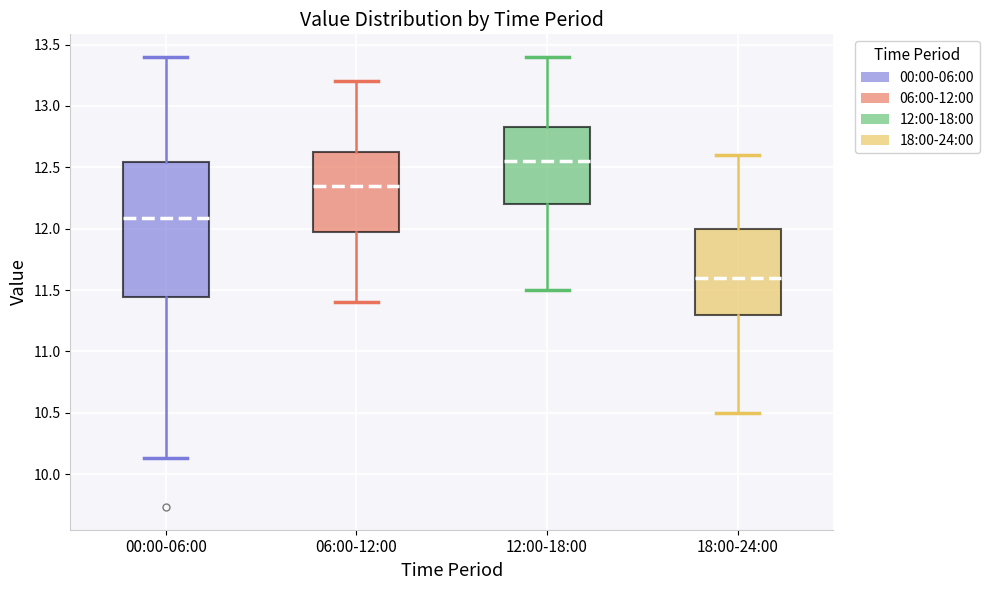

Reading left to right, transcribe this box plot: for each box, give where its median line is, the range the box spans, and where its two whiskers end, as read against the y-axis. The values are not printed on the chart, so give them approximately, as read against the axis.

00:00-06:00: median 12.10, box 11.45 to 12.55, whiskers 10.15 to 13.40
06:00-12:00: median 12.35, box 12.00 to 12.65, whiskers 11.40 to 13.20
12:00-18:00: median 12.55, box 12.20 to 12.85, whiskers 11.50 to 13.40
18:00-24:00: median 11.60, box 11.30 to 12.00, whiskers 10.50 to 12.60